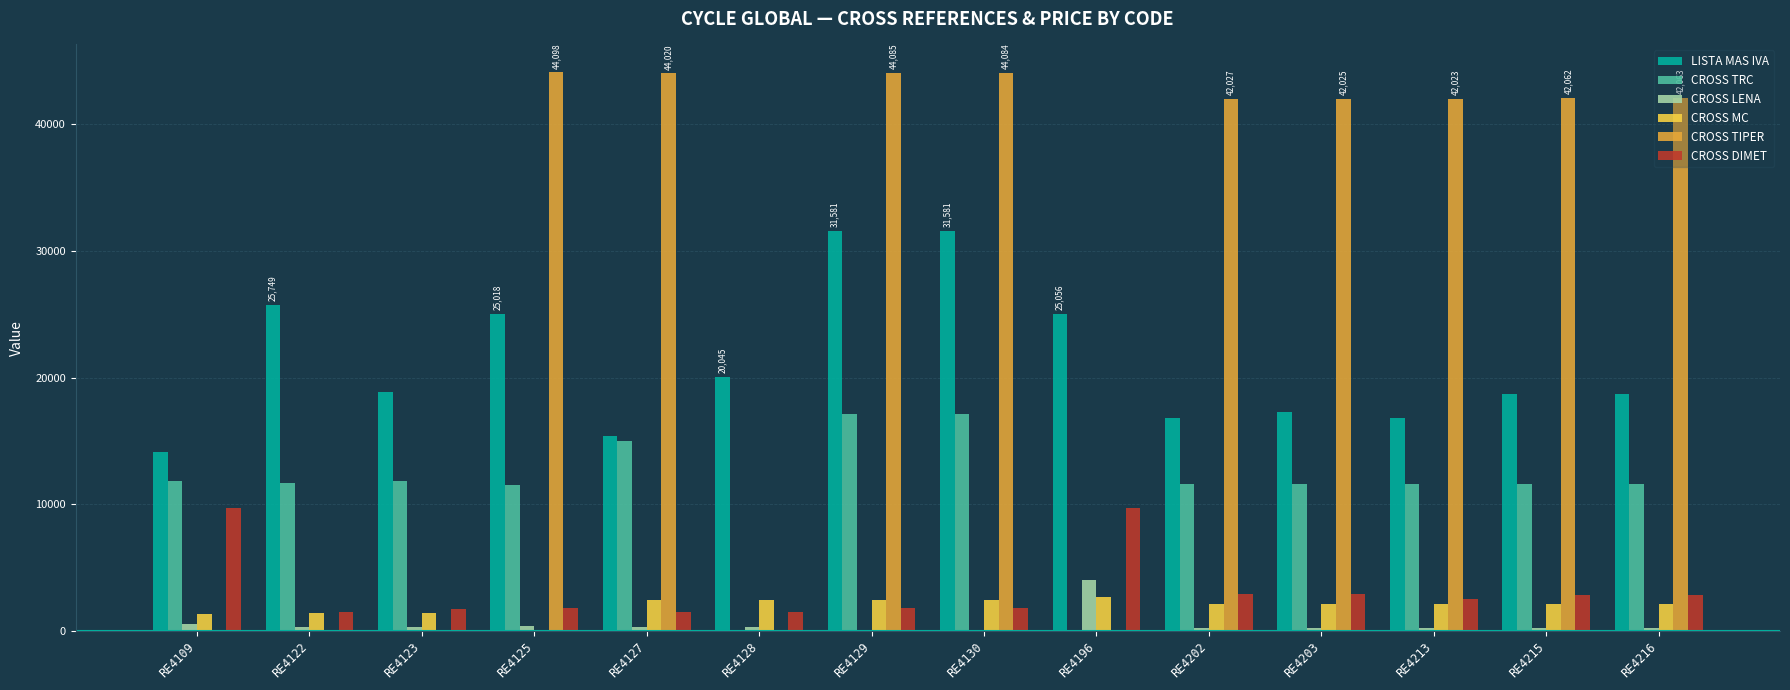

What is the difference between the CROSS TRC values at RE4213 and RE4125?

70.0